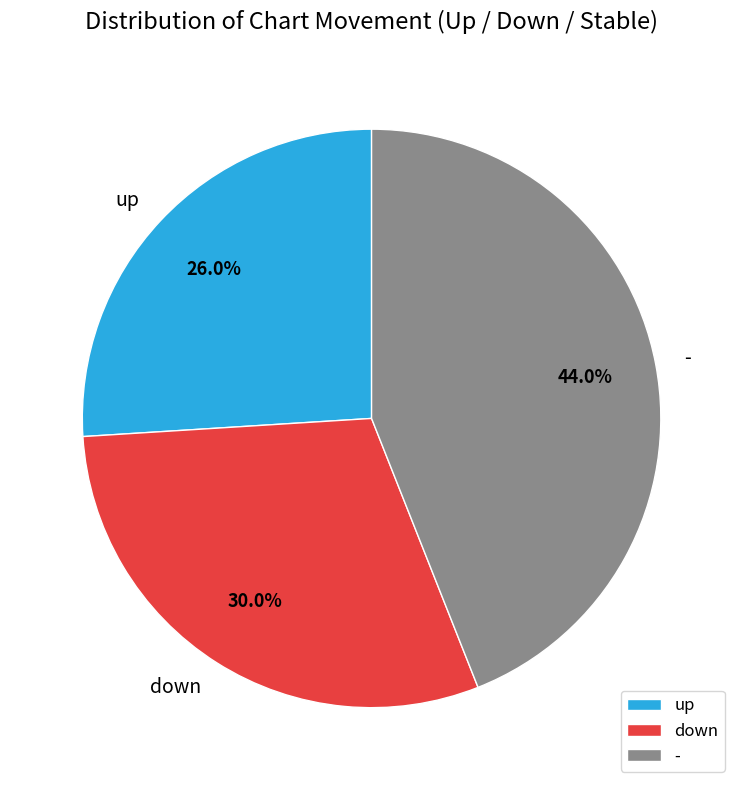

How many segments does this pie chart have?

3